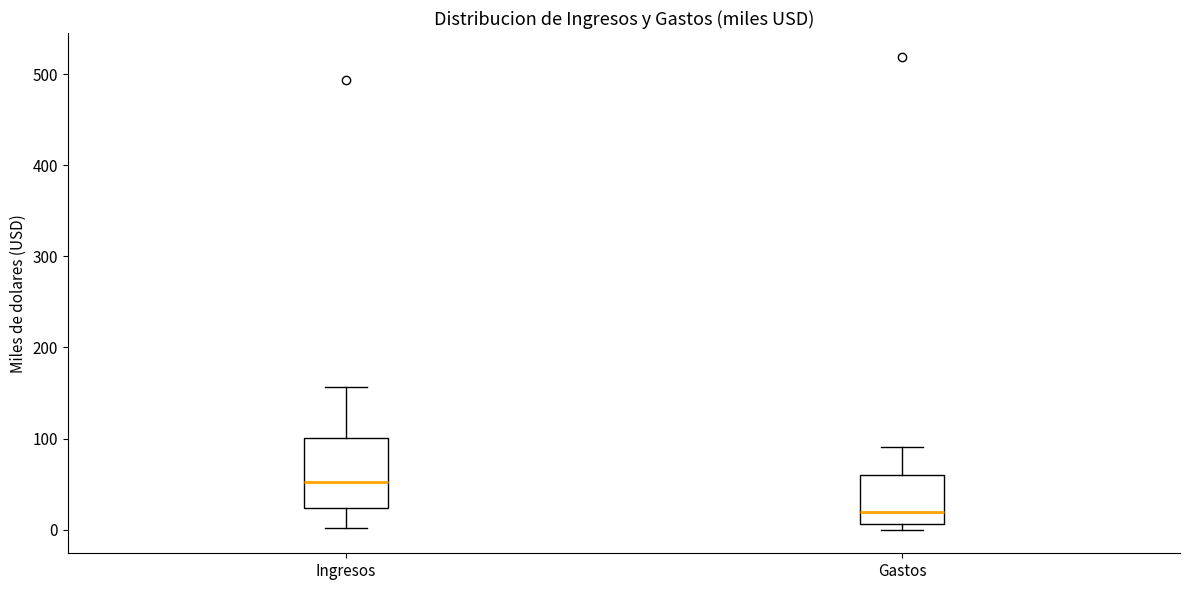

Reading left to right, transcribe this box plot: for each box, give where its median line is, the range the box spans, and where its two whiskers end, as read against the y-axis. The values are not printed on the chart, so give them approximately, as read against the axis.

Ingresos: median 50, box 20 to 100, whiskers 0 to 160
Gastos: median 20, box 10 to 60, whiskers 0 to 90